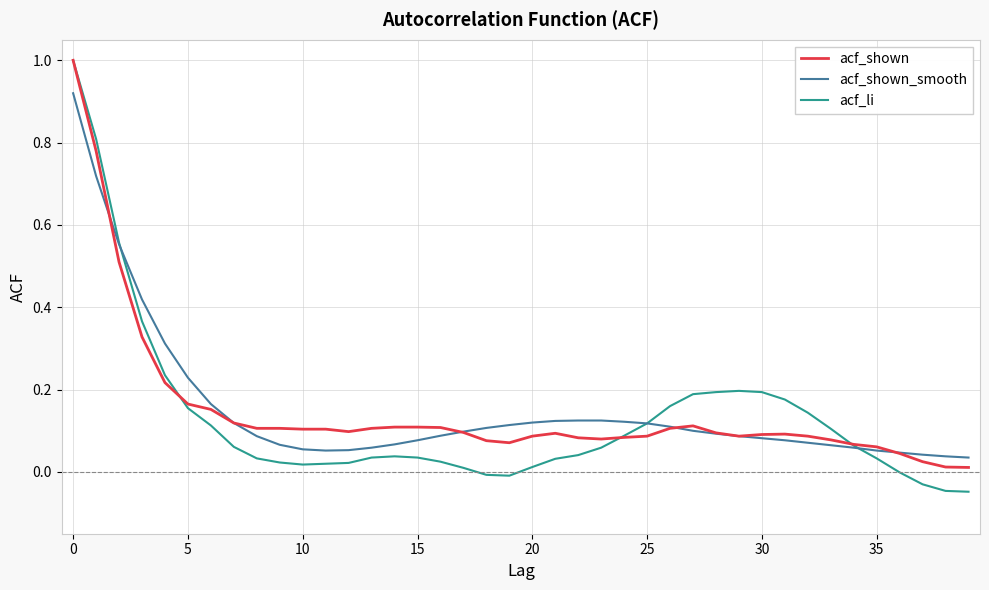

Which series has the widest spread of values?

acf_li